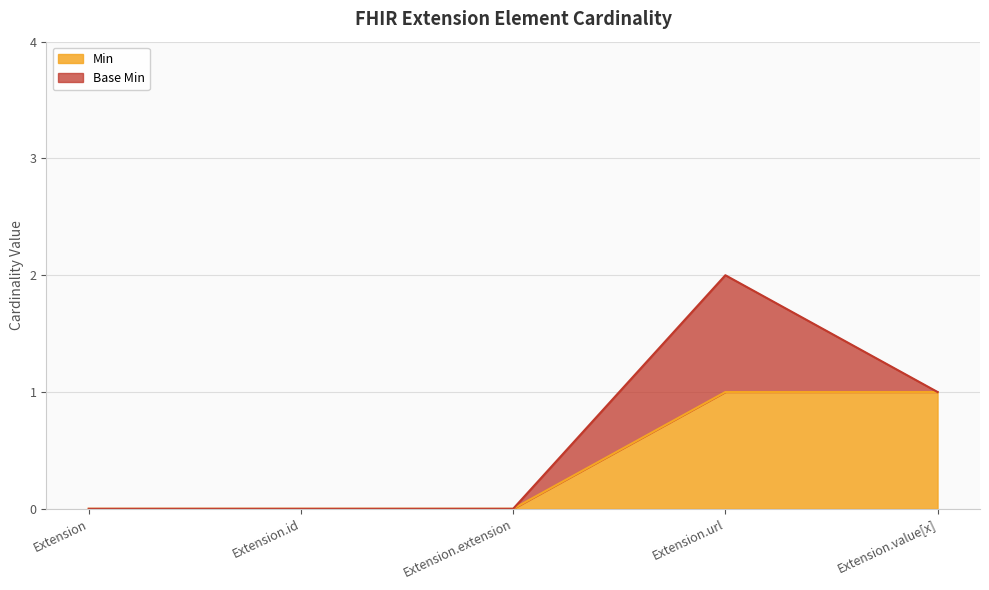

What is the sum of all values?

2